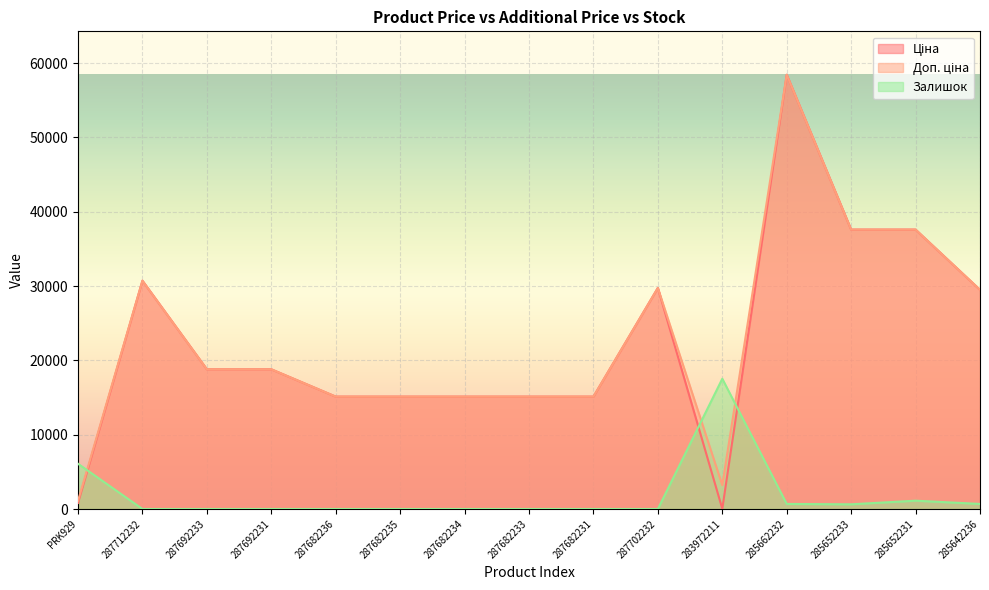

How many times do Ціна and Залишок cross each other?

3